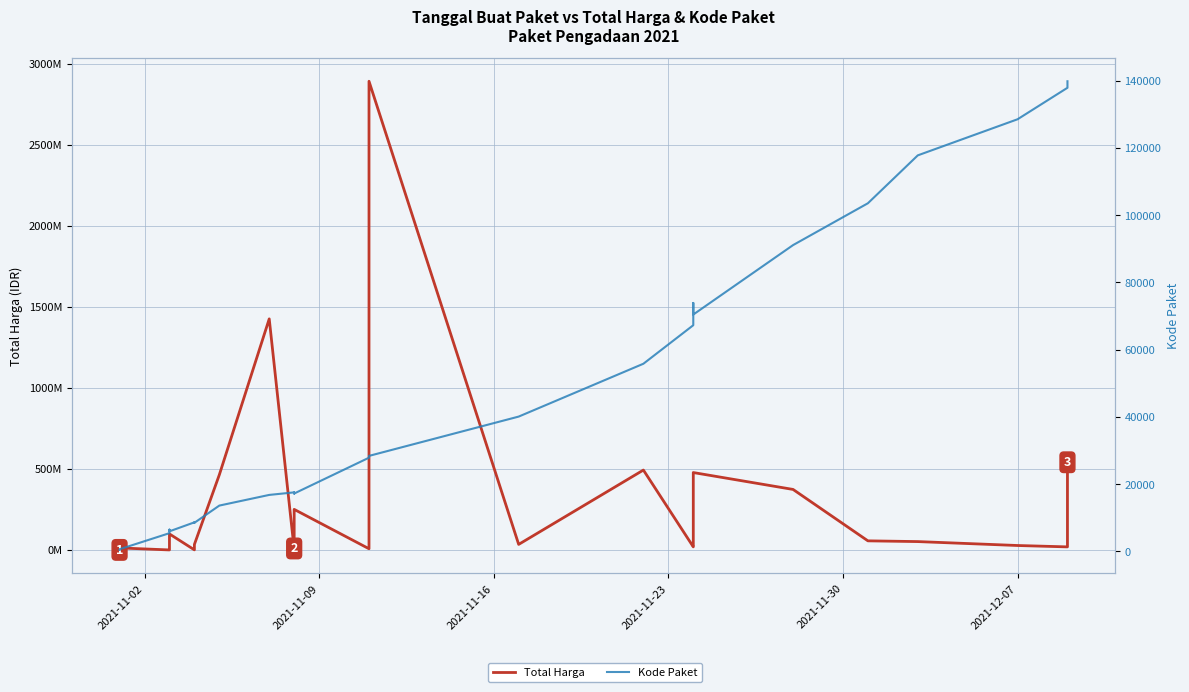

True or false: Kode Paket and Total Harga cross at least once.

False